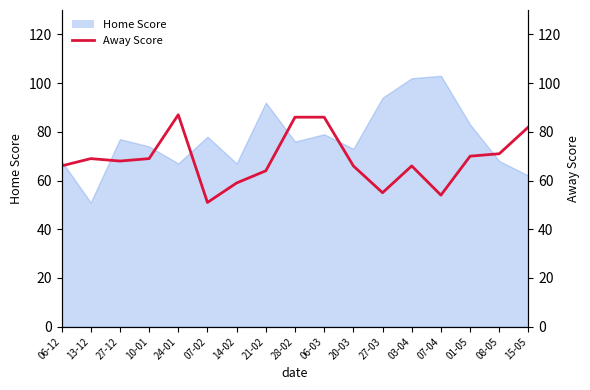

What is the value of the 10th point from the left?

86